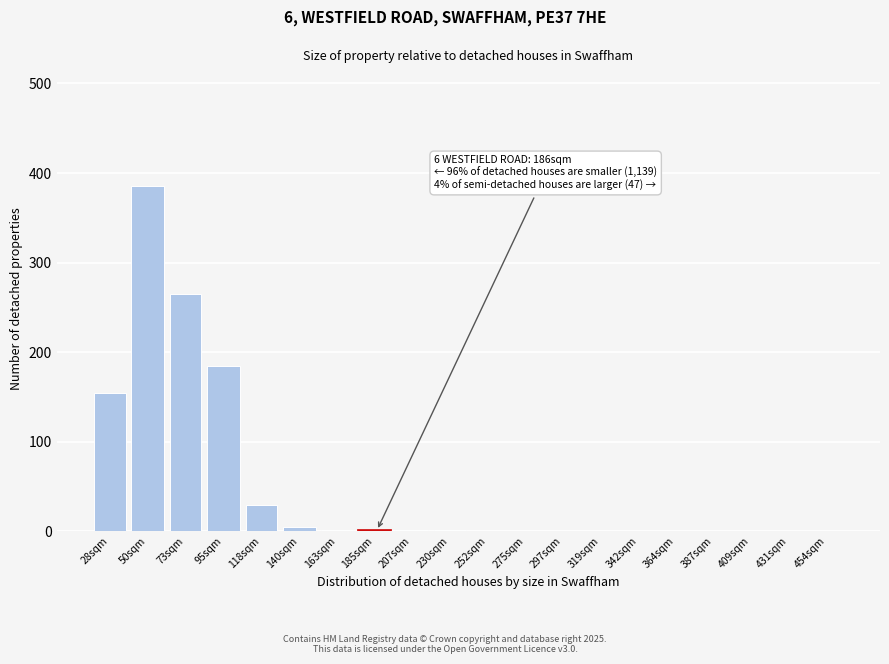

What is the sum of all values?

1030